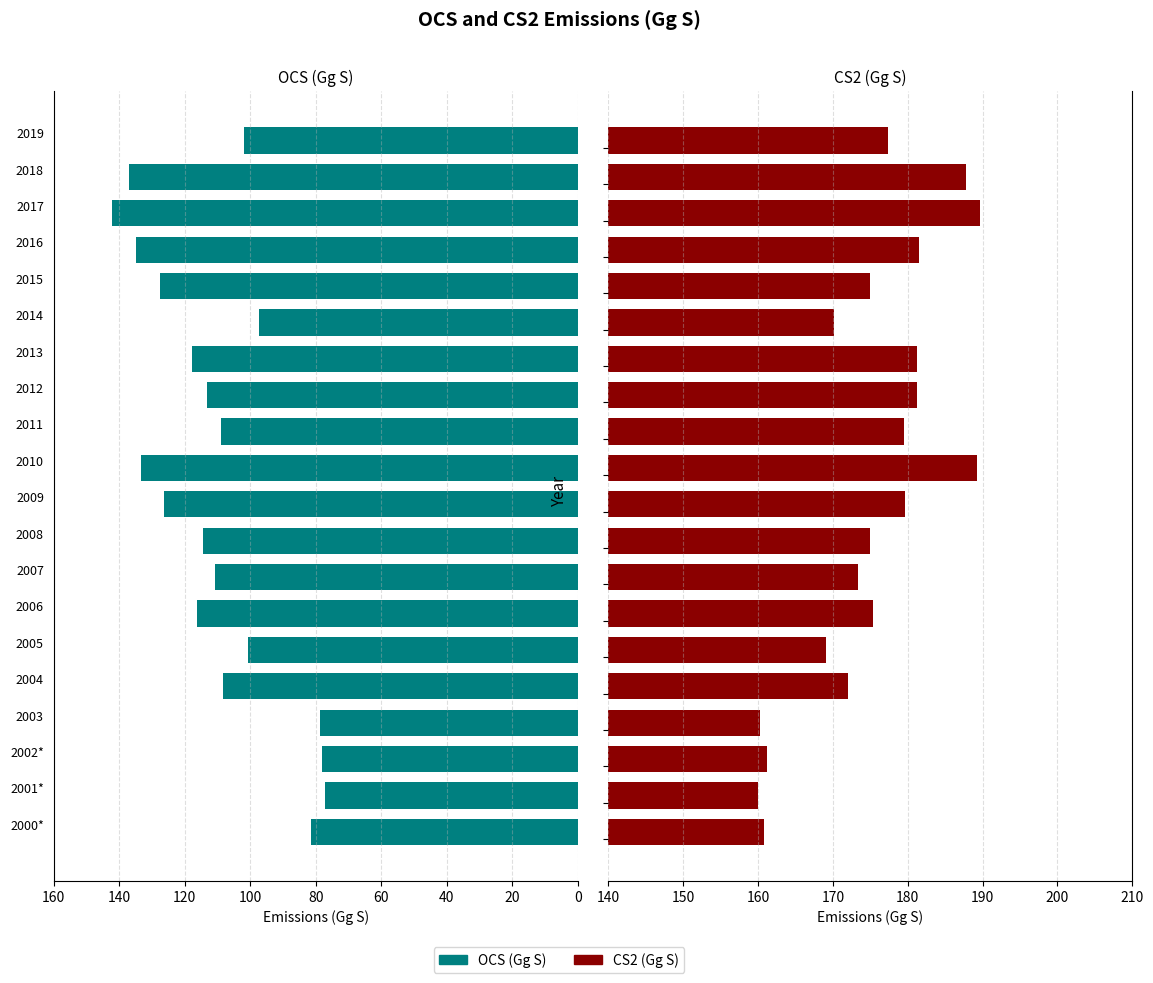

Rank the series by their average value, from lowest to highest.

OCS, CS2